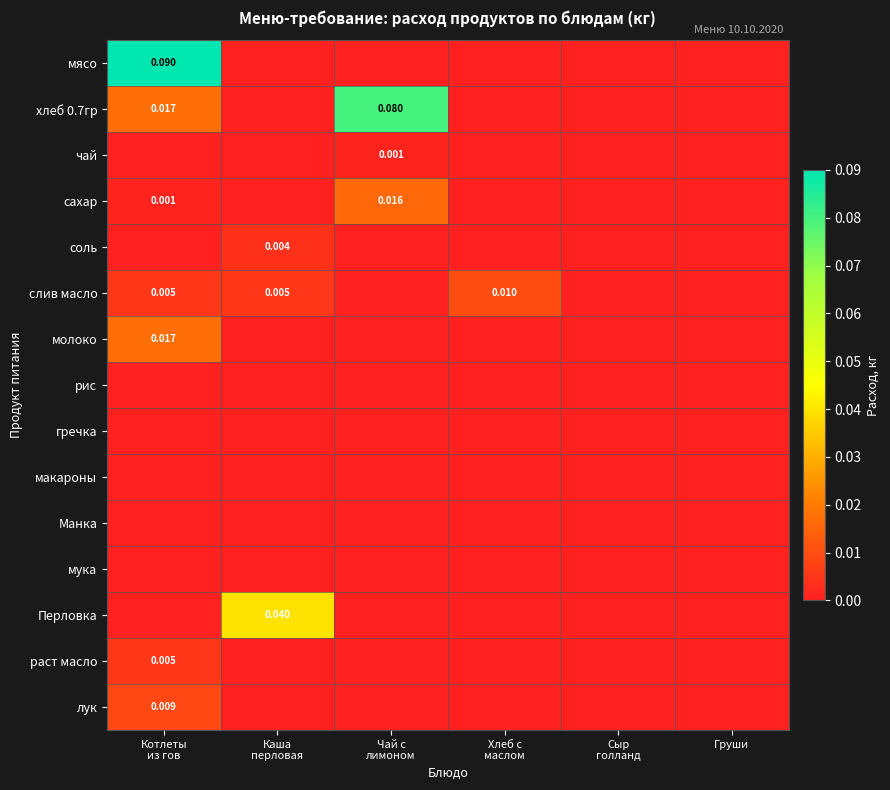

Which series has the largest range (max minus min)?

мясо